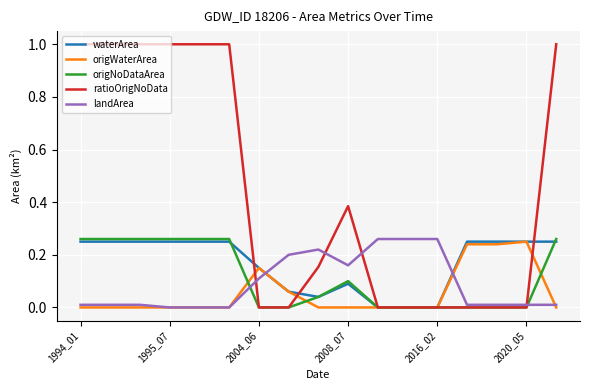

Which series has the widest spread of values?

ratioOrigNoData